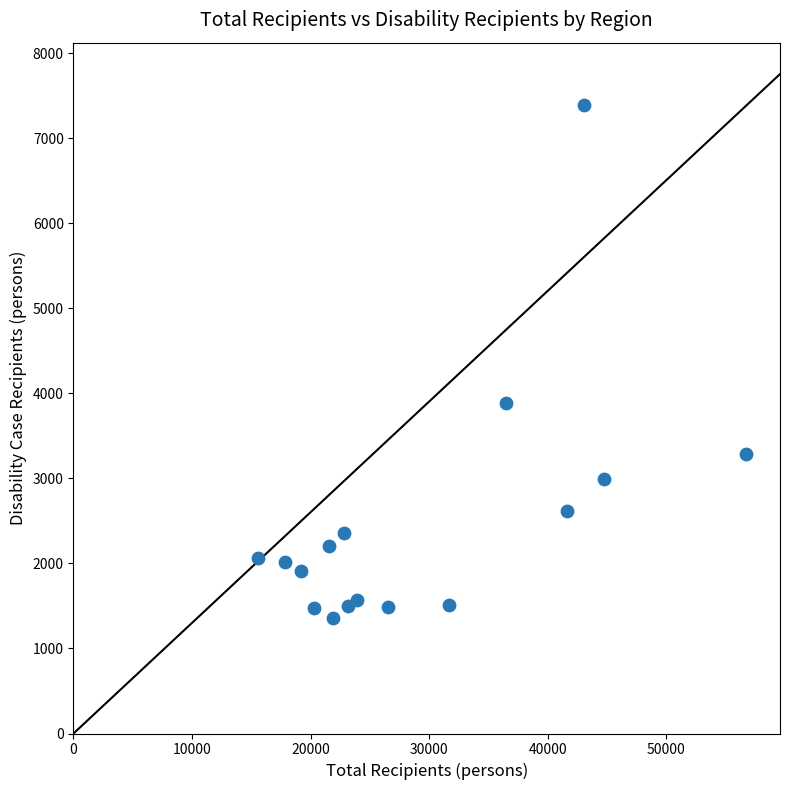

What is the range of Y values (max minus min)?

6034